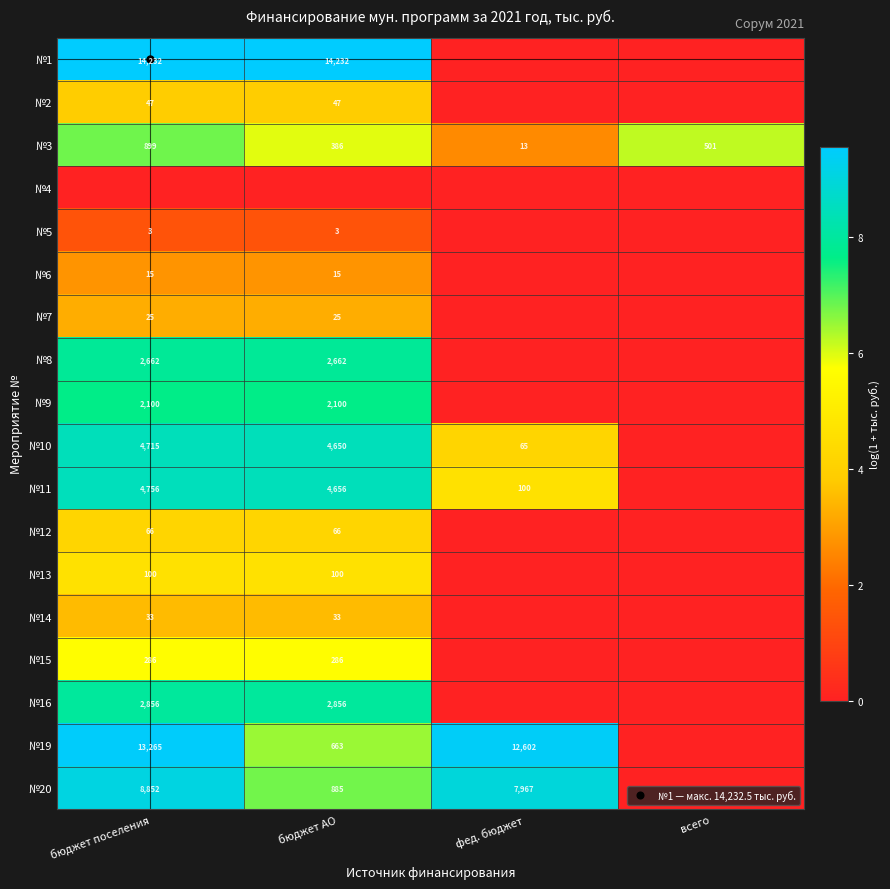

Rank the categories by №6 value from highest to lowest.

бюджет поселения, бюджет АО, фед. бюджет, всего